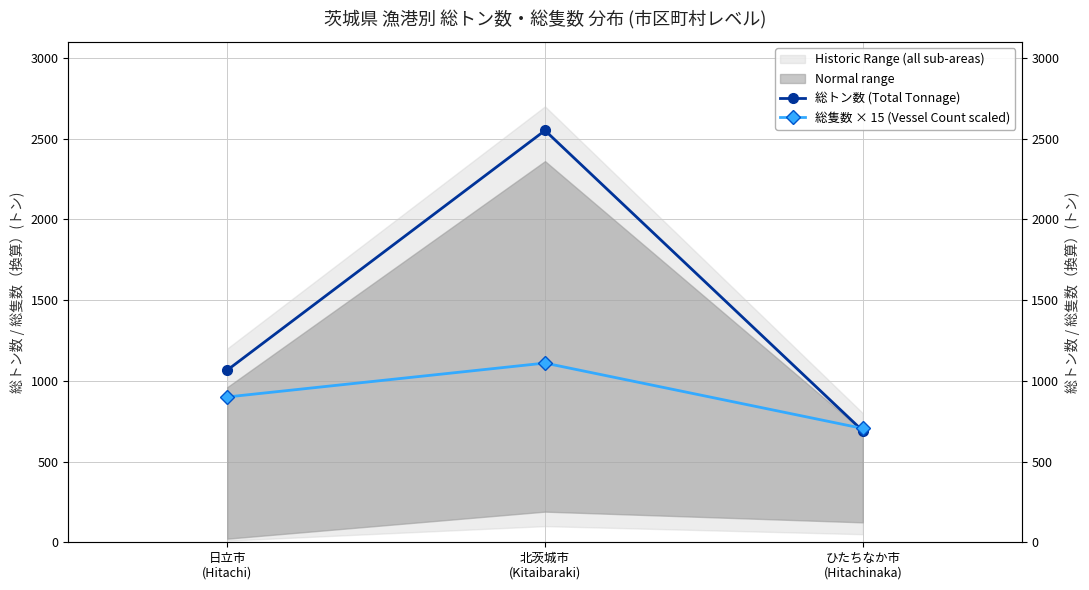

What is the sum of all 総トン数 (Total Tonnage) values?

4306.8